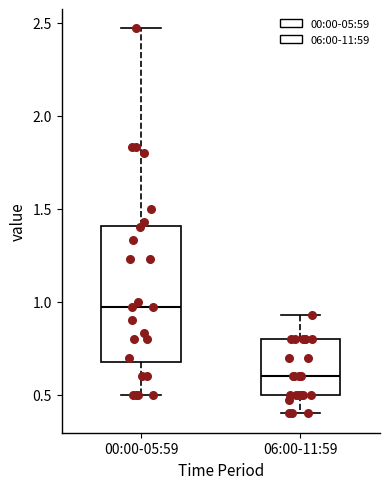

Reading left to right, transcribe this box plot: for each box, give where its median line is, the range the box spans, and where its two whiskers end, as read against the y-axis. The values are not printed on the chart, so give them approximately, as read against the axis.

00:00-05:59: median 0.95, box 0.70 to 1.40, whiskers 0.50 to 2.45
06:00-11:59: median 0.60, box 0.50 to 0.80, whiskers 0.40 to 0.95